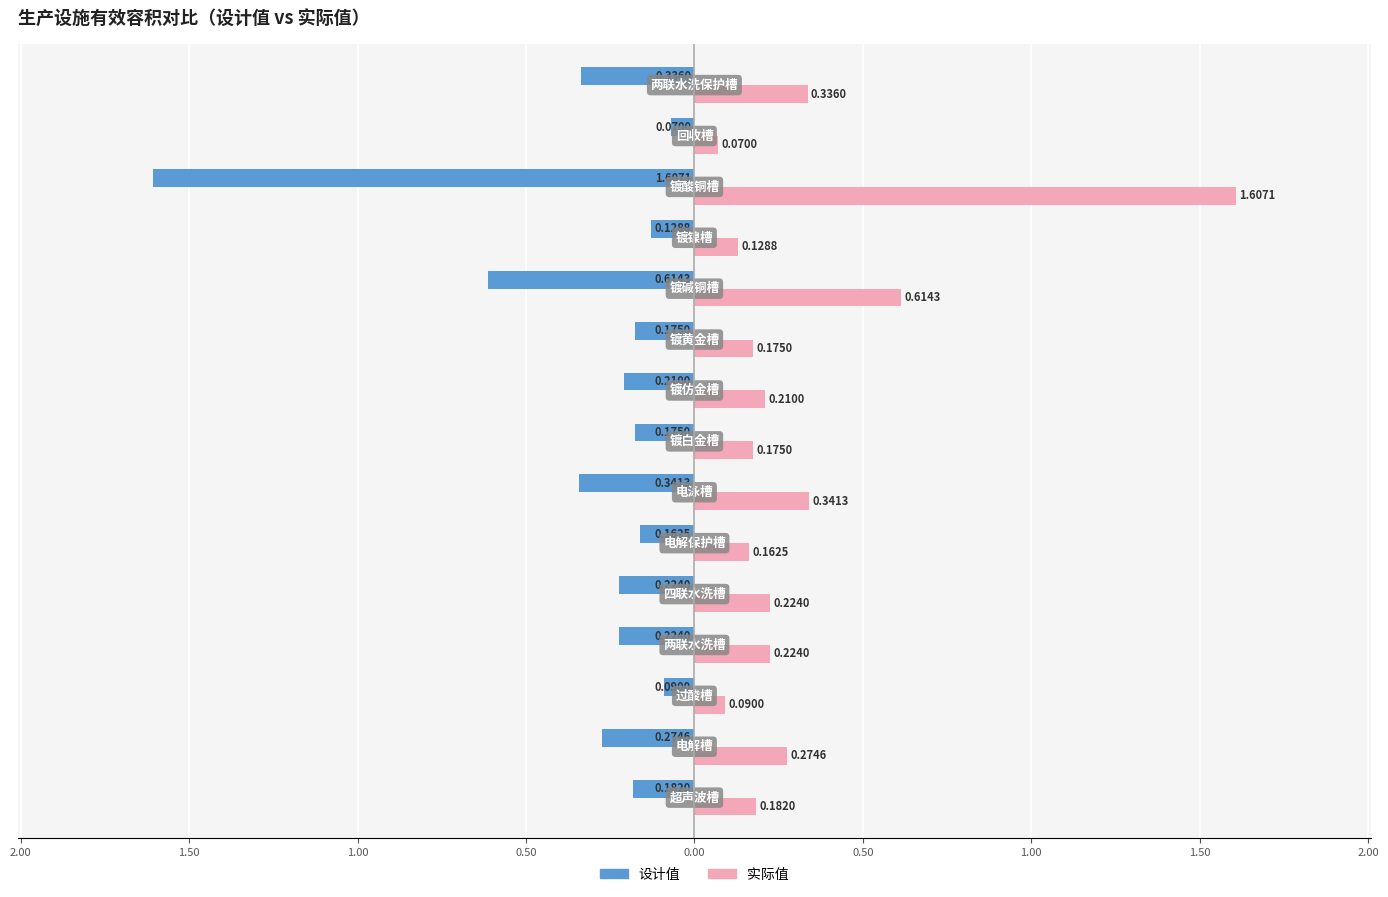

What are all the series names shown in the legend?

设计值, 实际值